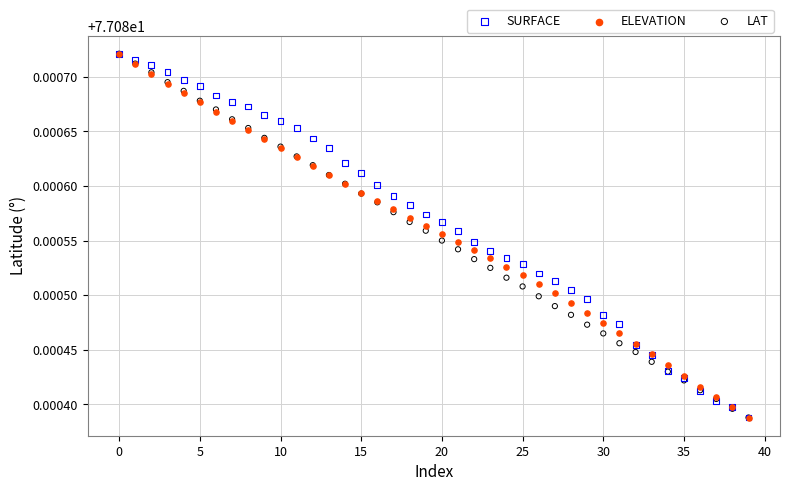

What are all the series names shown in the legend?

SURFACE, ELEVATION, LAT